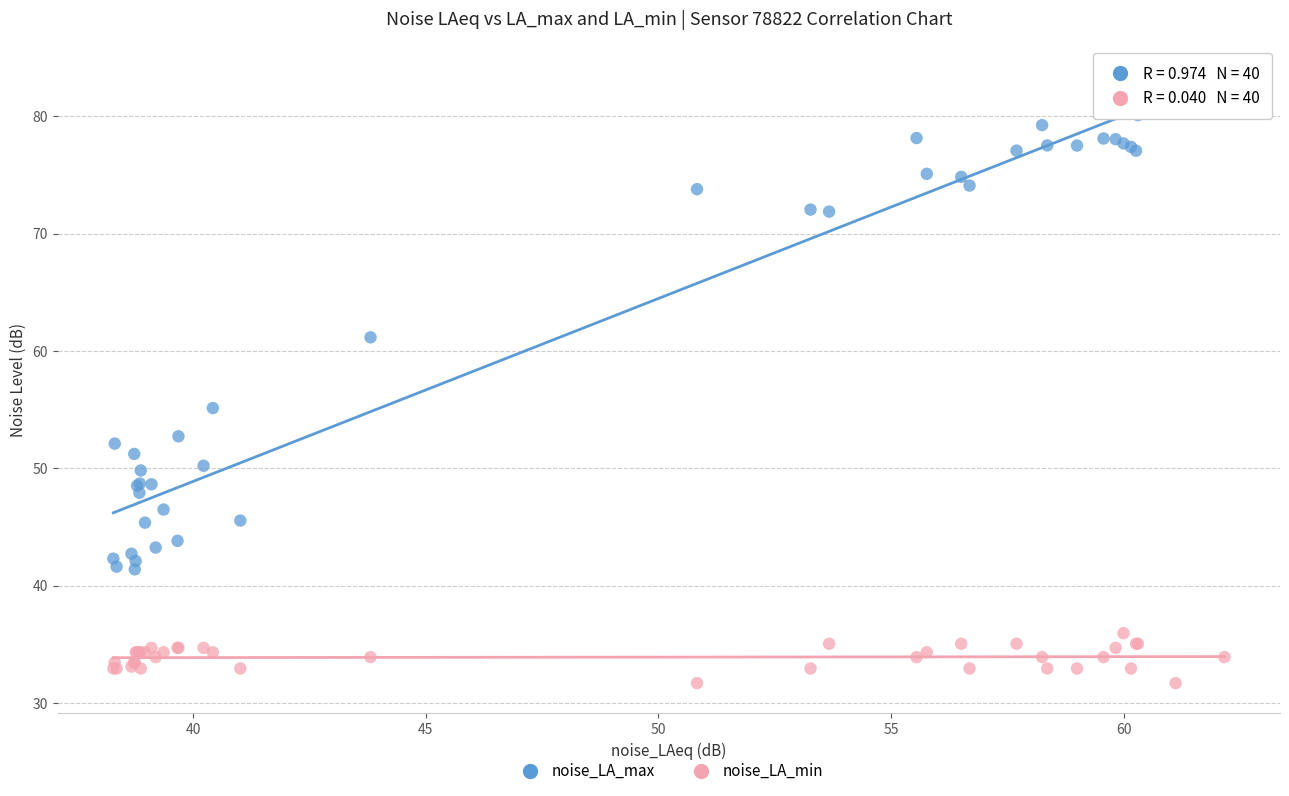

Which series has the widest spread of Y values?

noise_LA_max